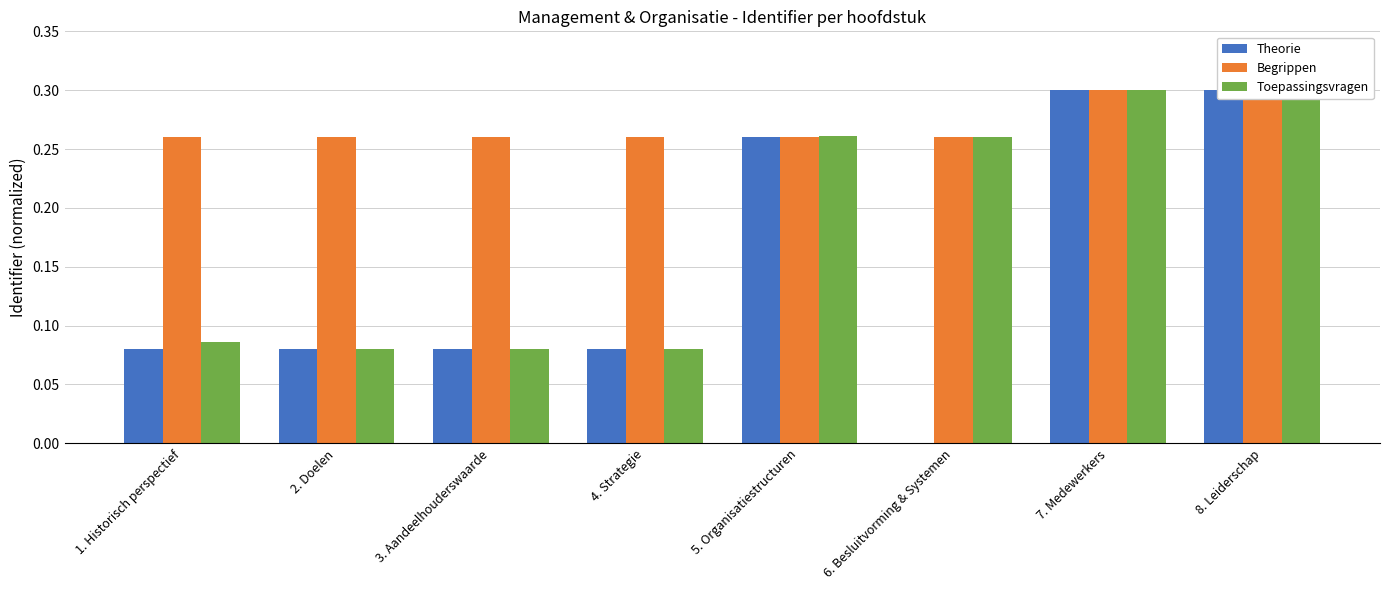

Is it true that Begrippen equals 0.2 at 4. Strategie?

False